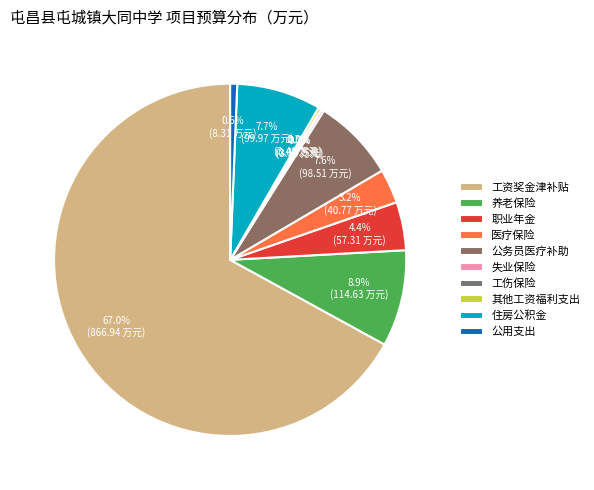

Count the number of slices in the pie.

10